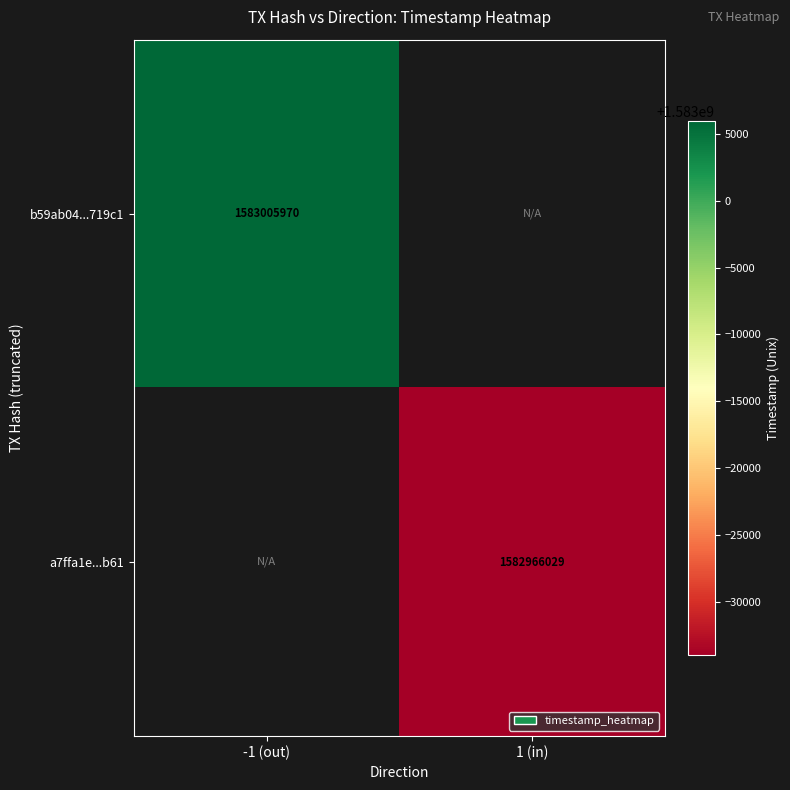

True or false: a7ffa1e...b61 has a value of 741362142 at 1 (in).

False